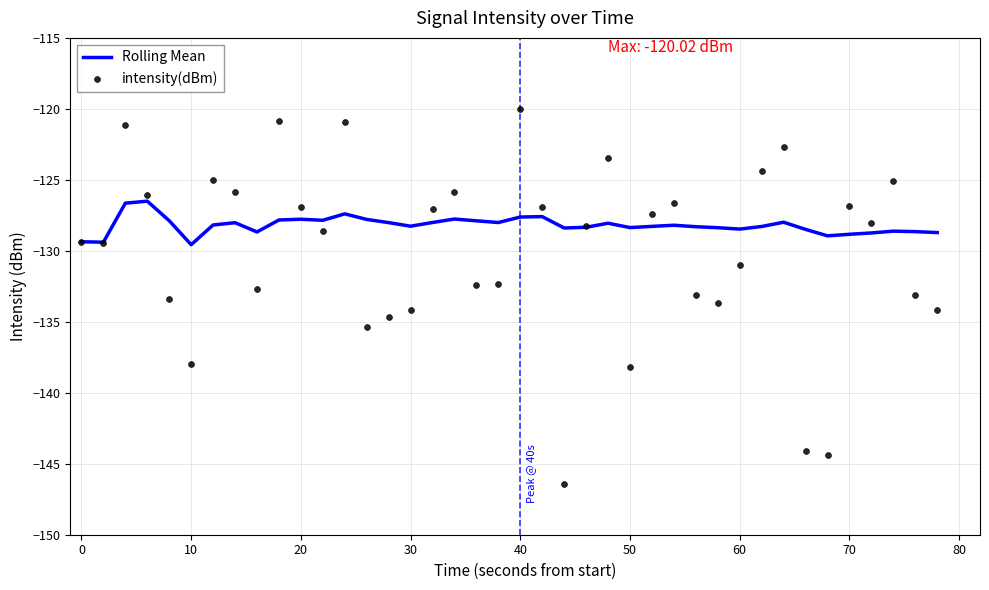

Which series has the largest total across all categories?

Rolling Mean